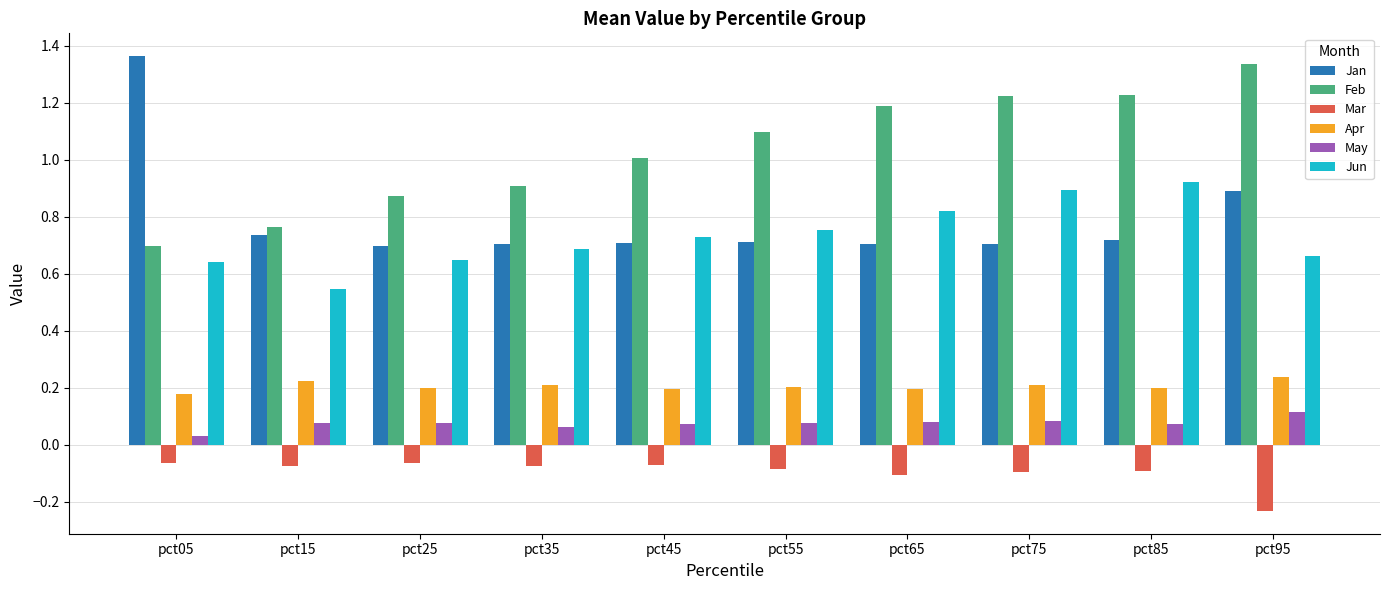

What is the difference between the second highest and minimum values in the Jun series?

0.3